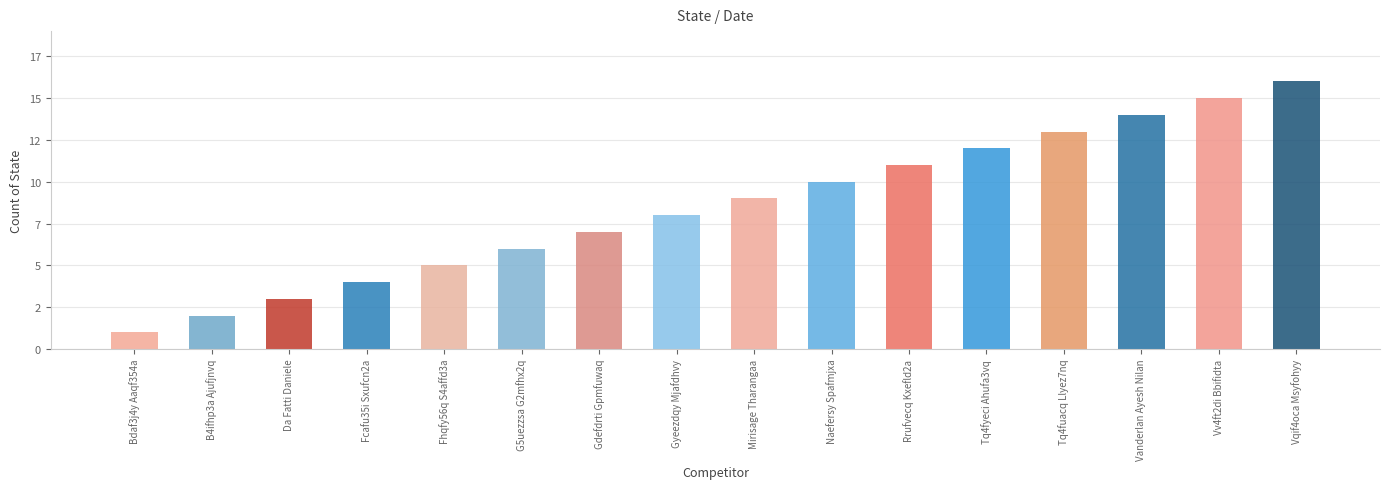

What position from the right is Fhqfy56q S4affd3a?

12